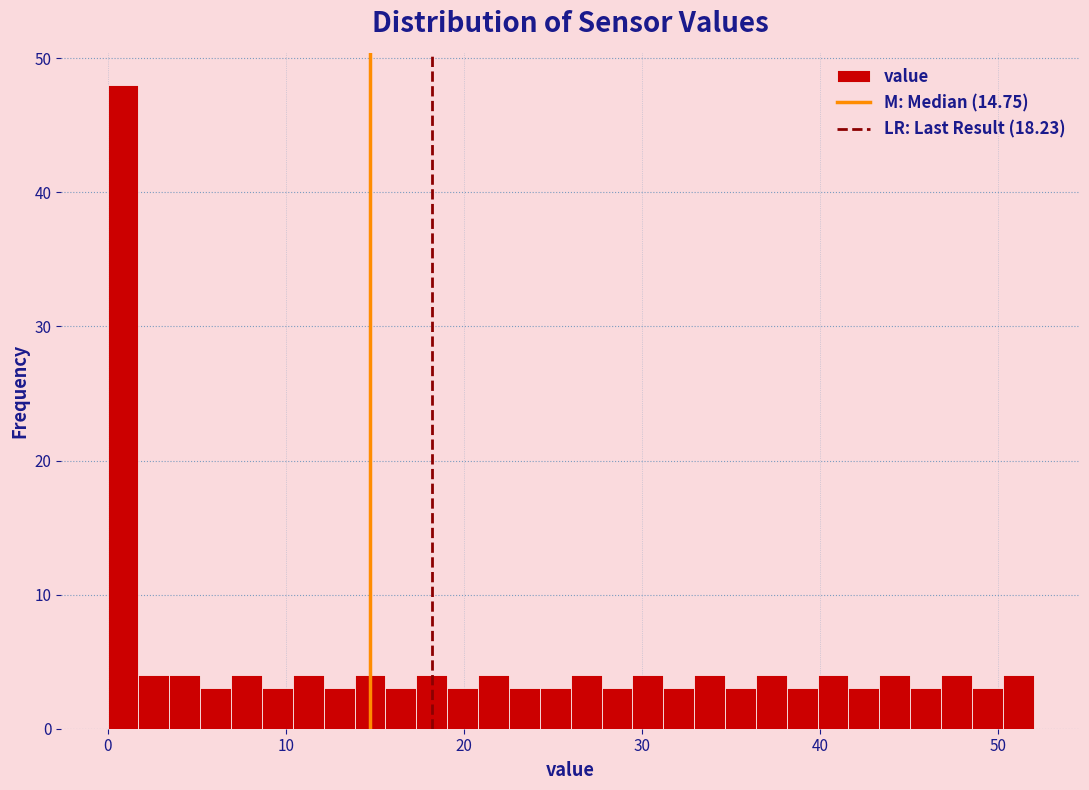

Around what value on the x-axis is the tallest bar? Give the approximate position of its centre, as read against the axis.

1